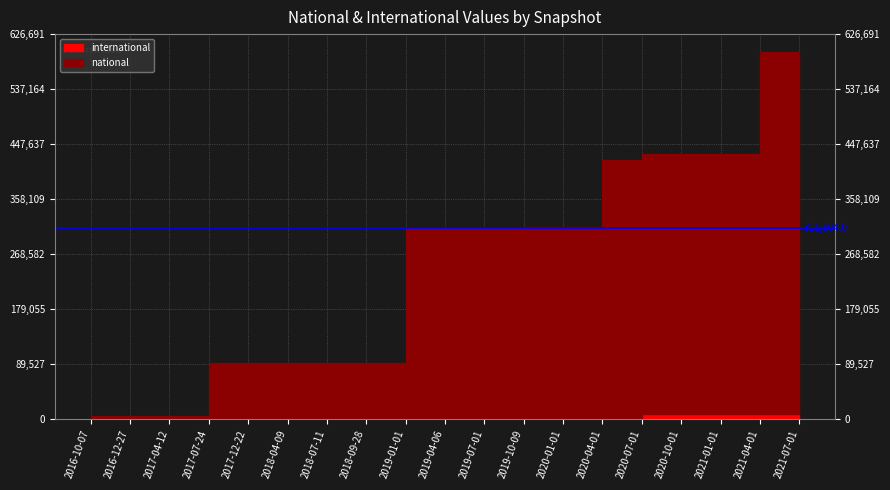

How many intersections are there between international and national?

1